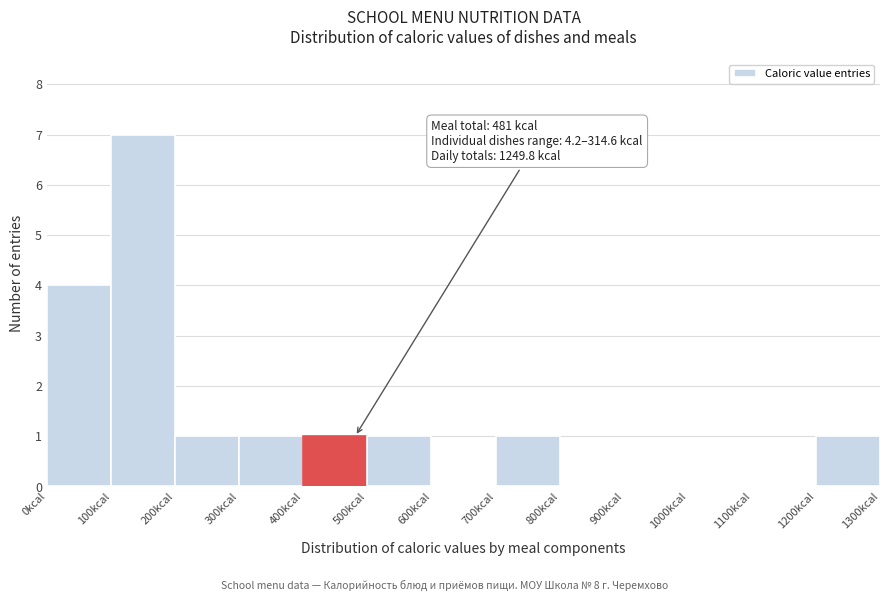

Over which range of the x-axis is the bar tallest?

100 to 200